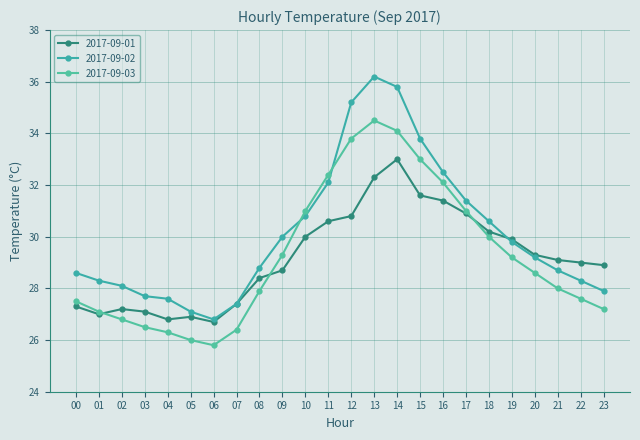

Where does the 2017-09-02 series first go above 29?

09